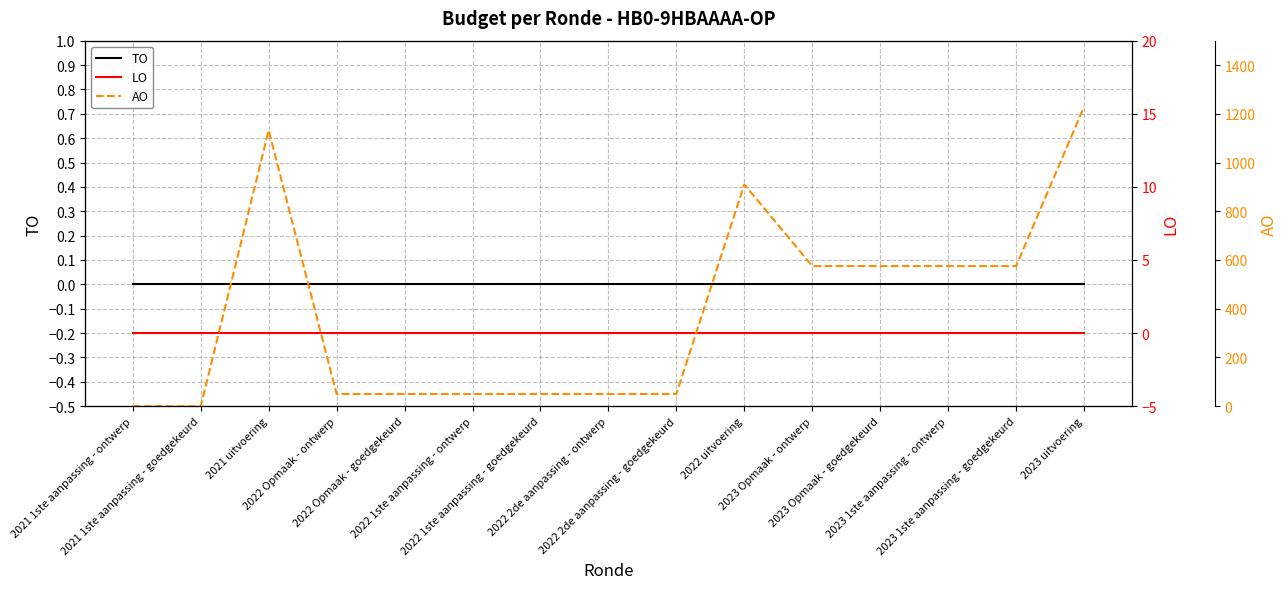

List the series in order of their peak value, highest first.

AO, TO, LO